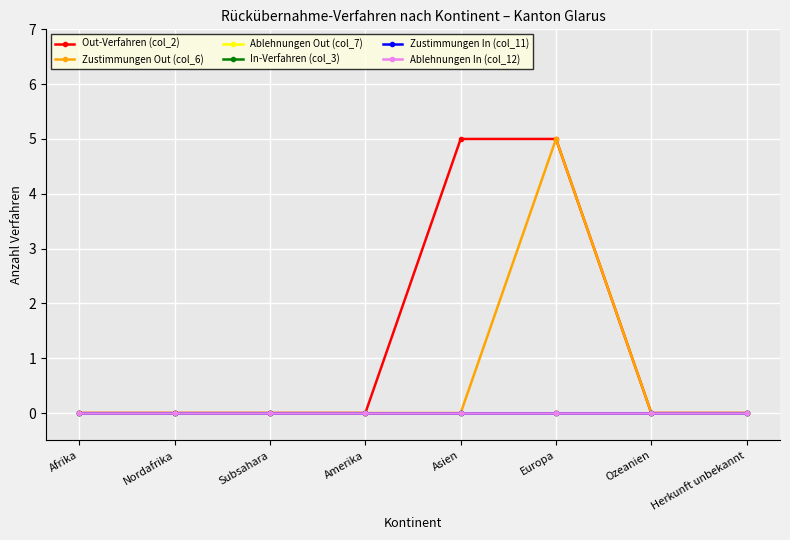

What position from the right is Subsahara?

6